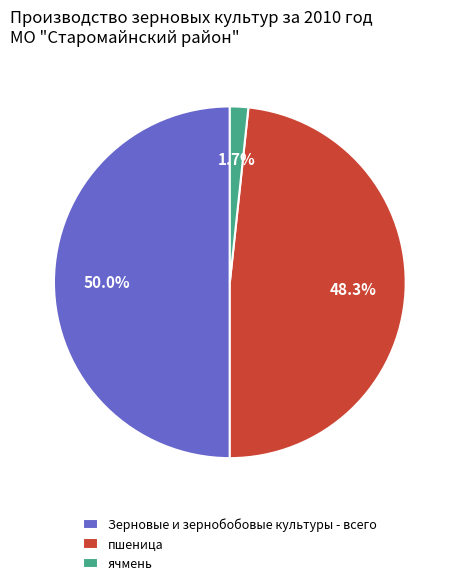

To the nearest percent, what is the average slice percentage?

33%